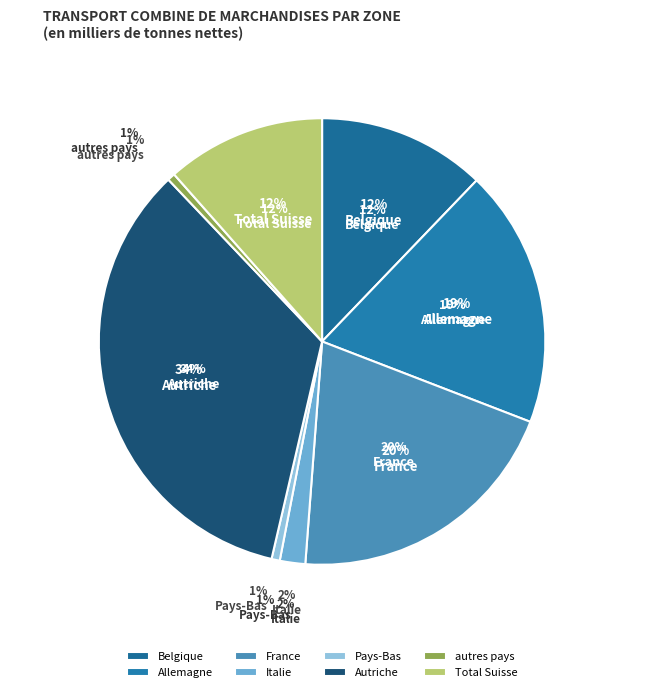

What is the change in value from France to autres pays?

-3719.8